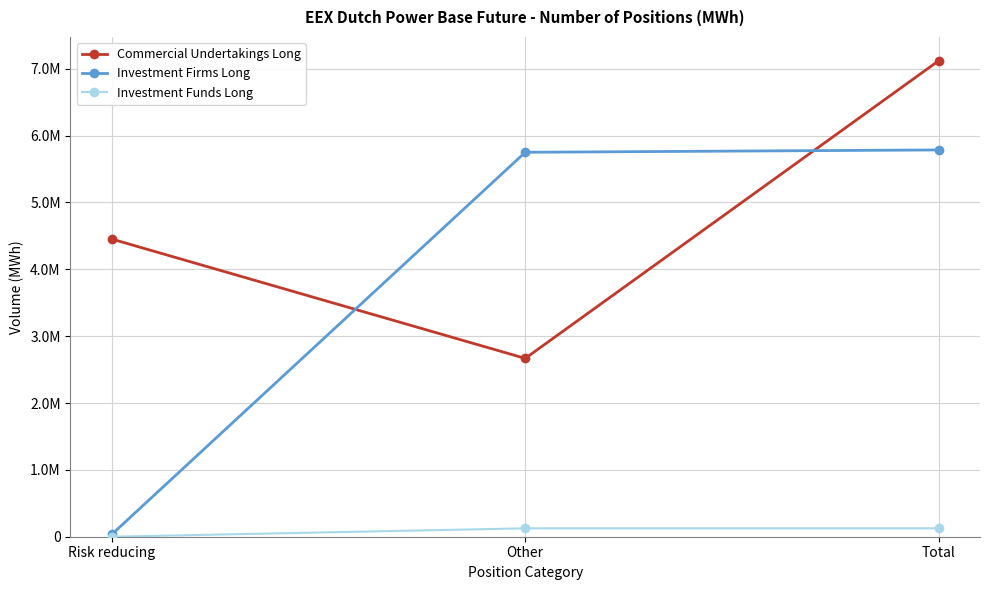

Between Other and Total, which is larger?

Total